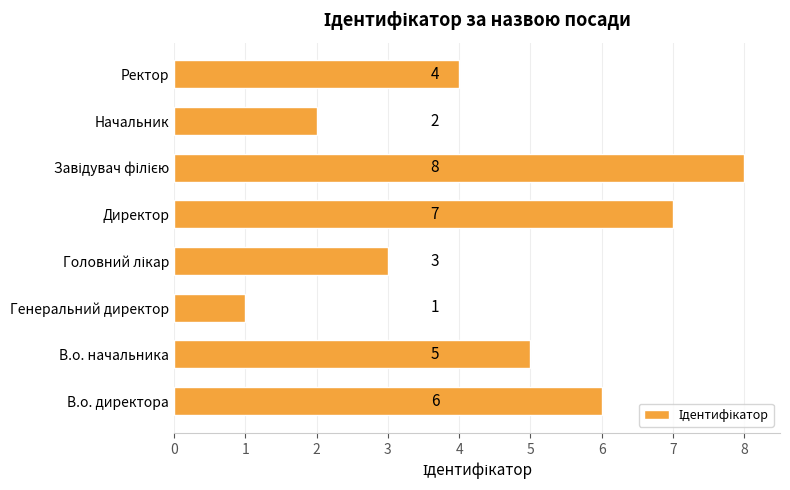

At which category does the chart reach its minimum across all series?

Генеральний директор